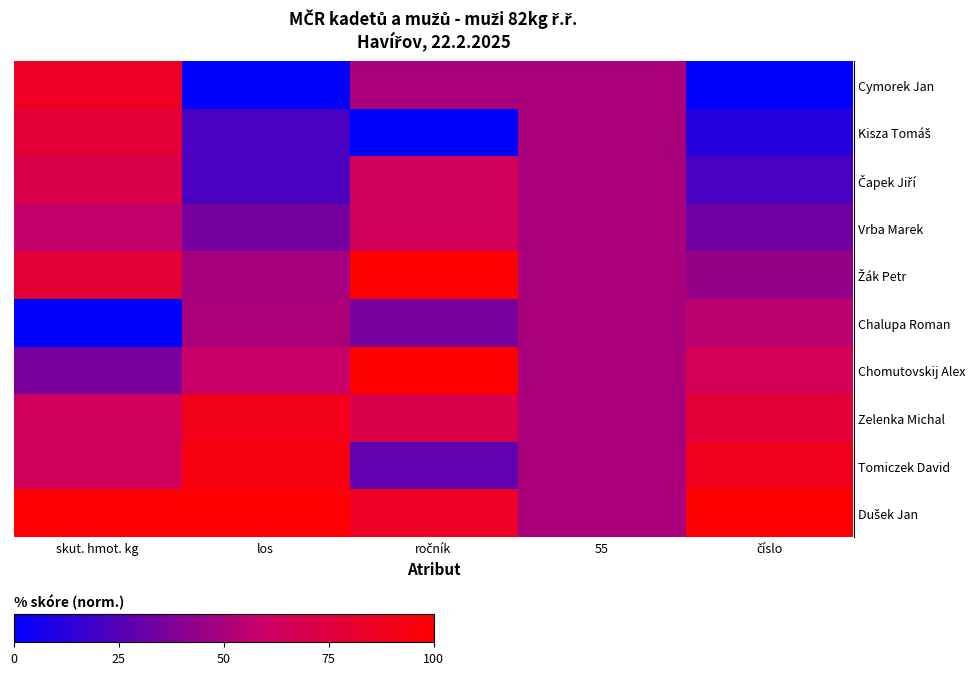

What is the difference between the highest and lowest values at skut. hmot. kg?

100.0